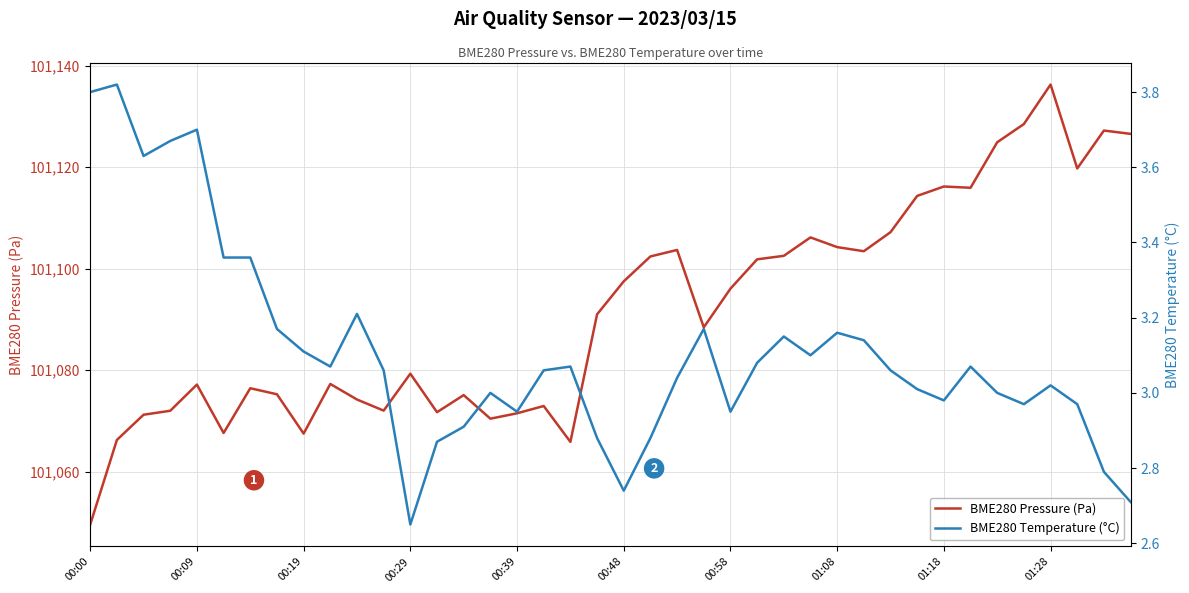

Which category has the lowest value in the BME280 Pressure (Pa) series?

00:00